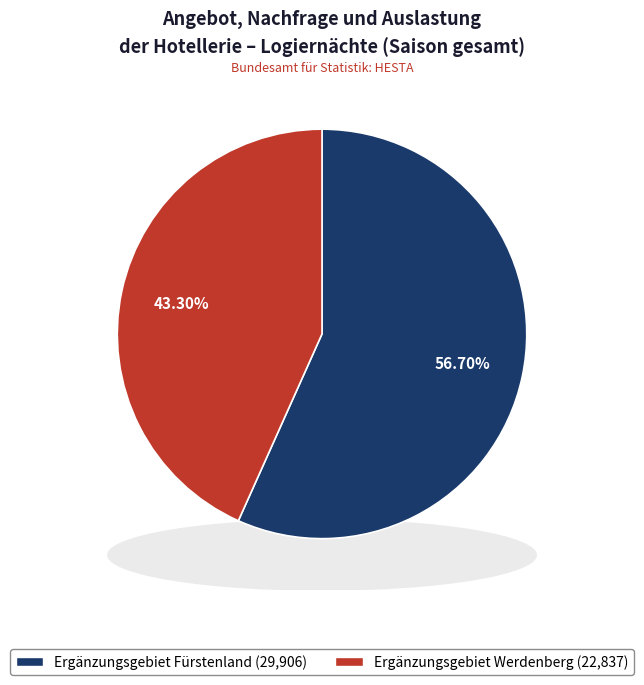

What percentage is the Ergänzungsgebiet Fürstenland slice, to the nearest percent?

57%